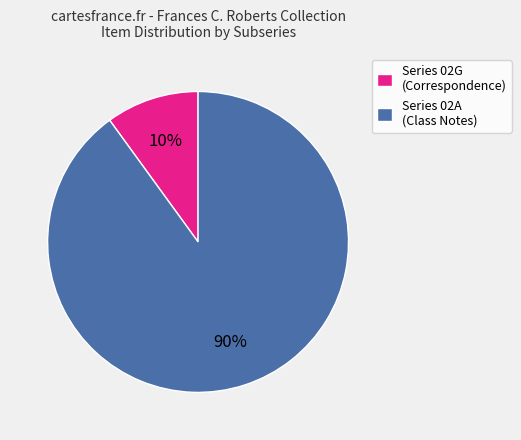

To the nearest percent, what is the difference between the Series 02G (Correspondence) and Series 02A (Class Notes) slice percentages?

80%